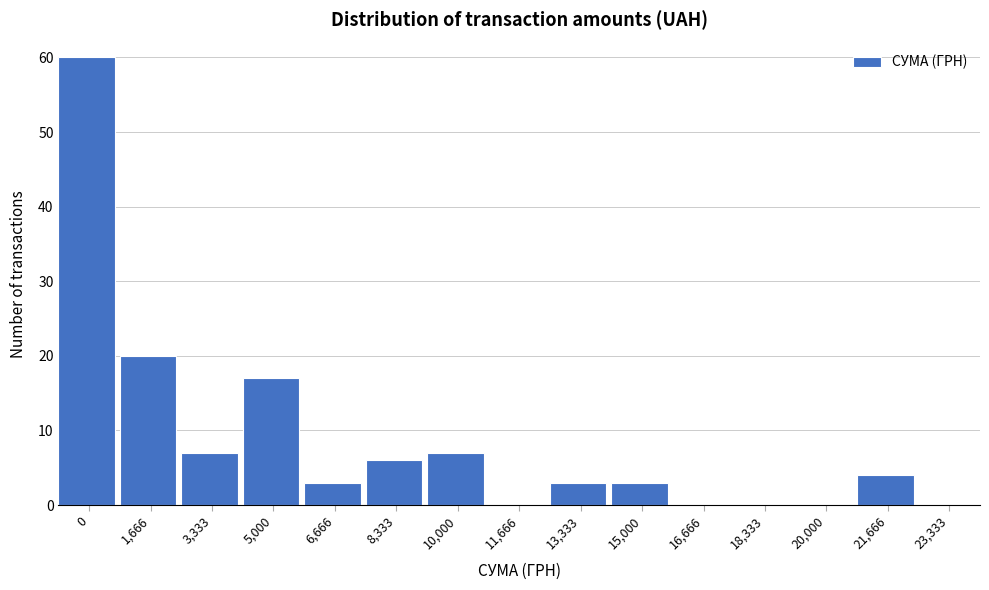

Reading right to left, extract all data points from this chart.

23,333=0	21,666=4	20,000=0	18,333=0	16,666=0	15,000=3	13,333=3	11,666=0	10,000=7	8,333=6	6,666=3	5,000=17	3,333=7	1,666=20	0=60